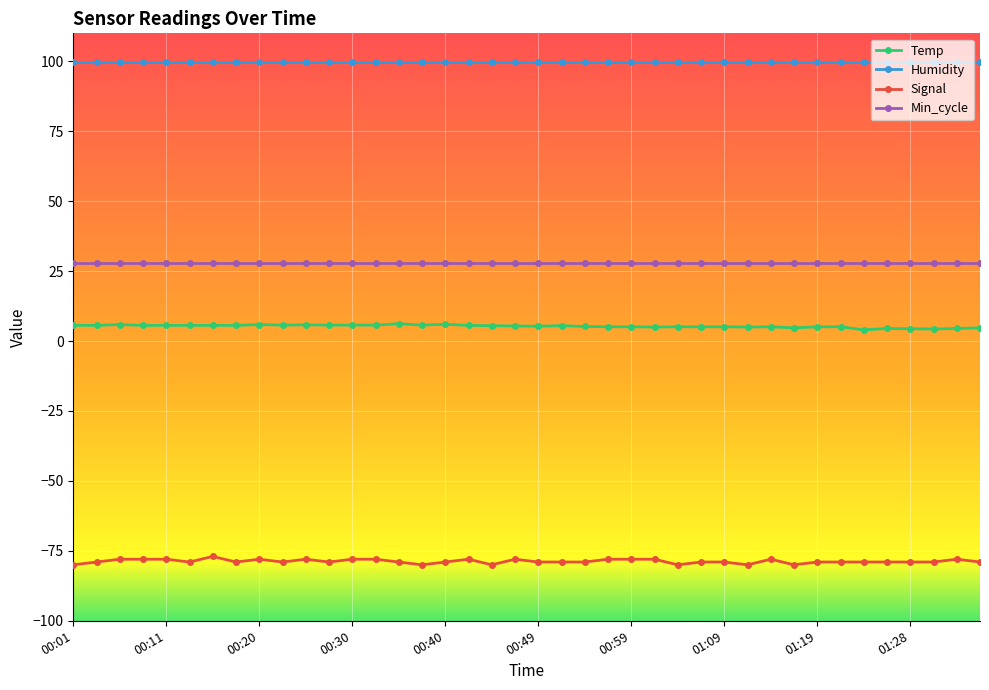

Which series has the largest total across all categories?

Humidity